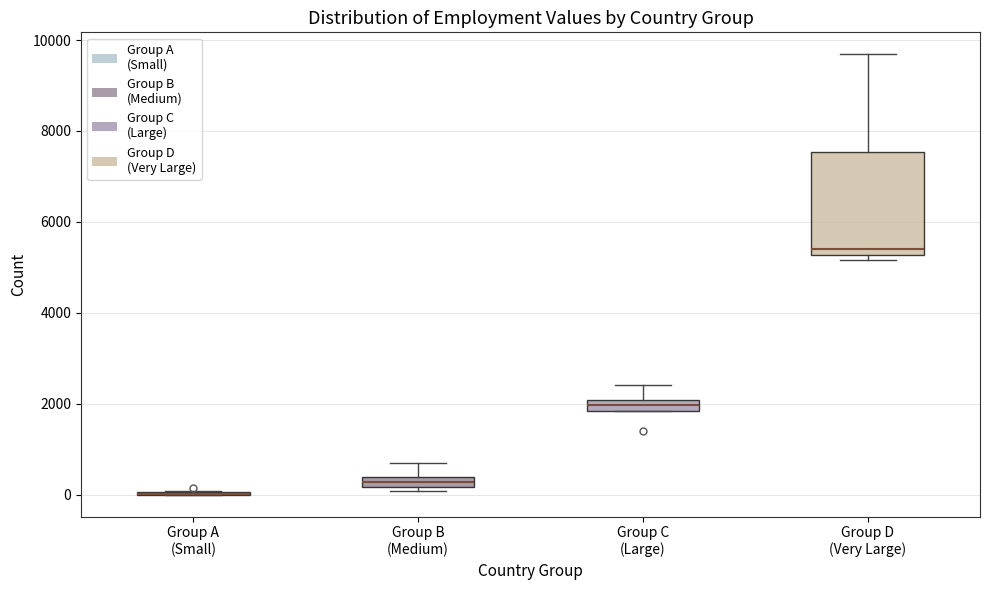

Comparing the boxes themselves (not the whiskers), which one is the tallest?

Group D (Very Large)